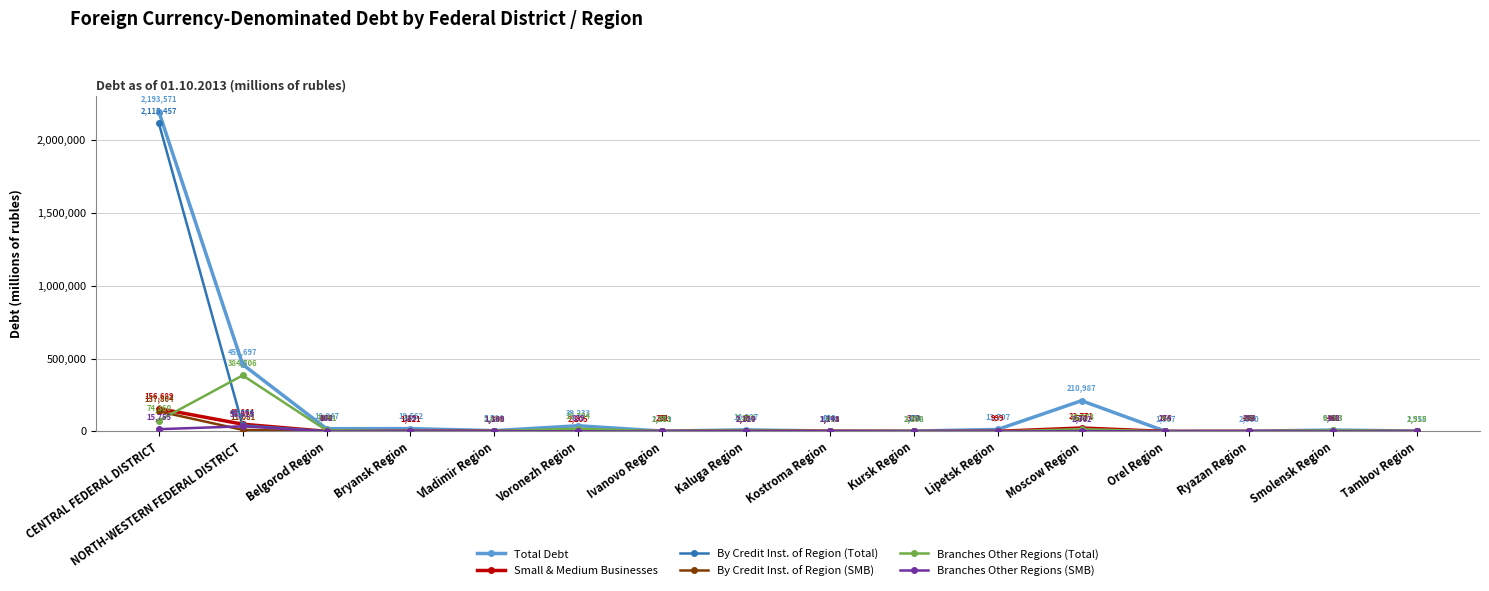

At which category is the sum across all series the highest?

CENTRAL FEDERAL DISTRICT